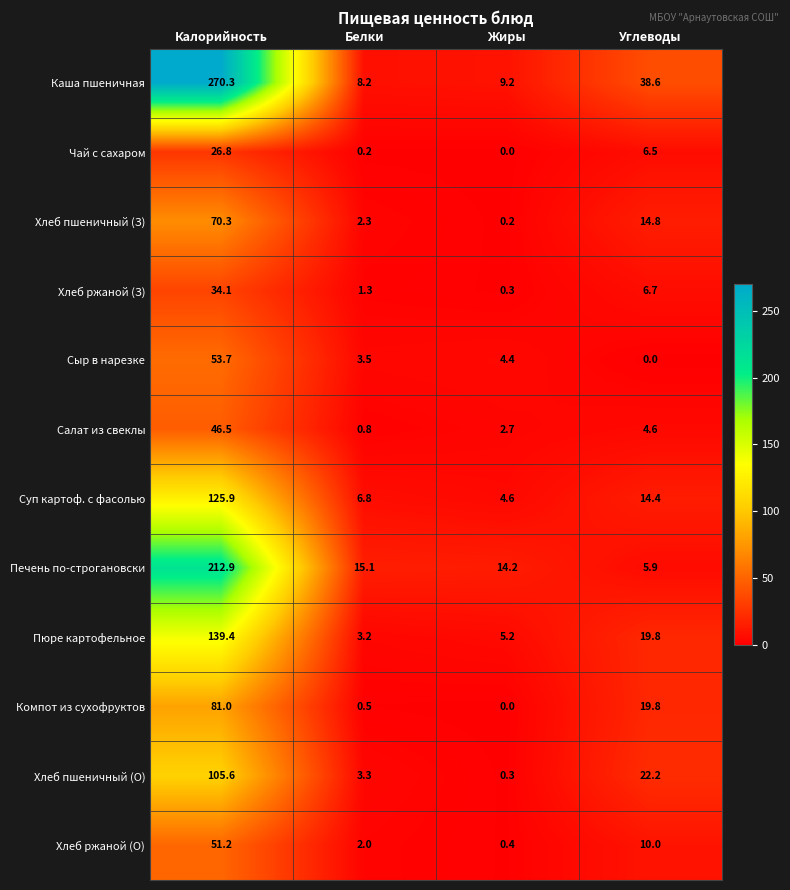

At which category is the sum across all series the highest?

Калорийность